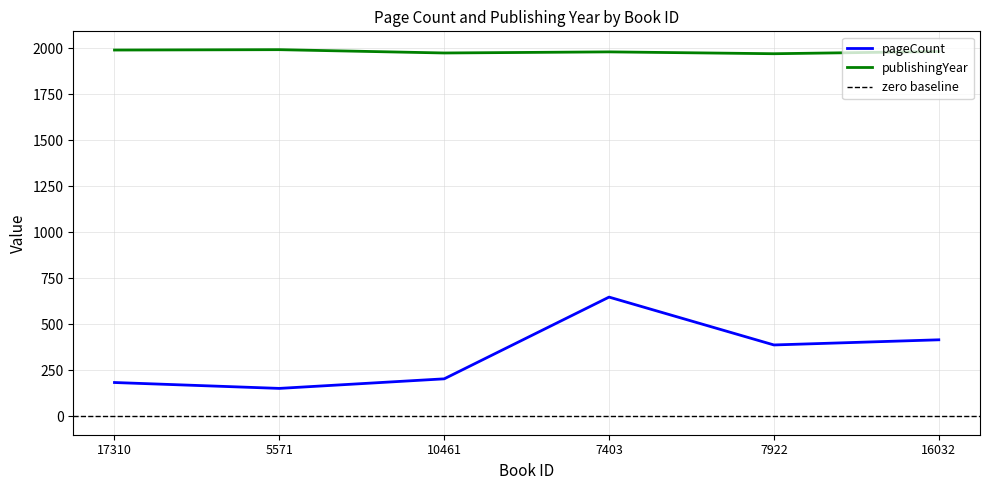

At which category does the chart reach its peak across all series?

5571